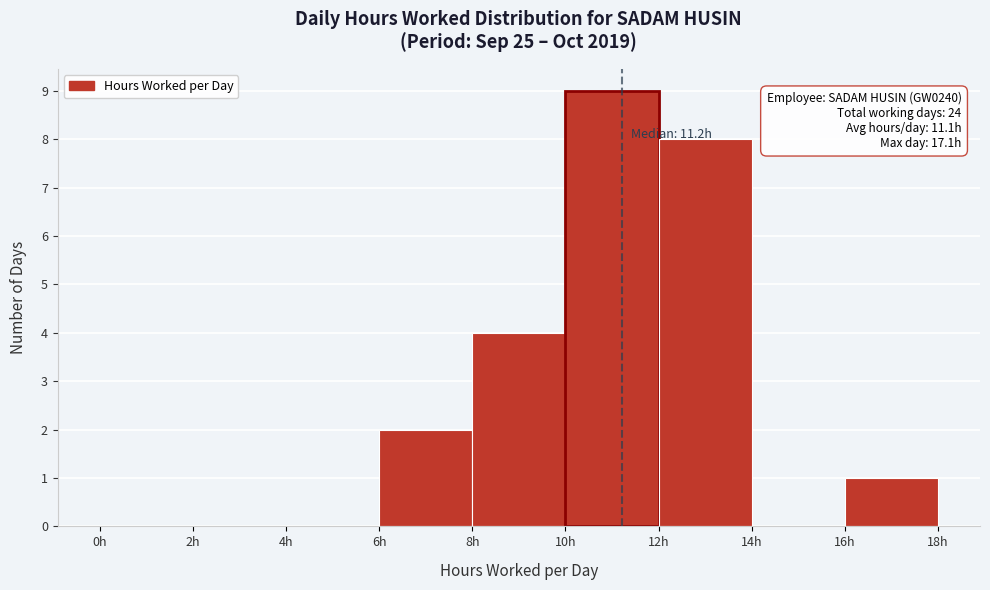

Which range on the x-axis has the tallest bar?

10 to 12